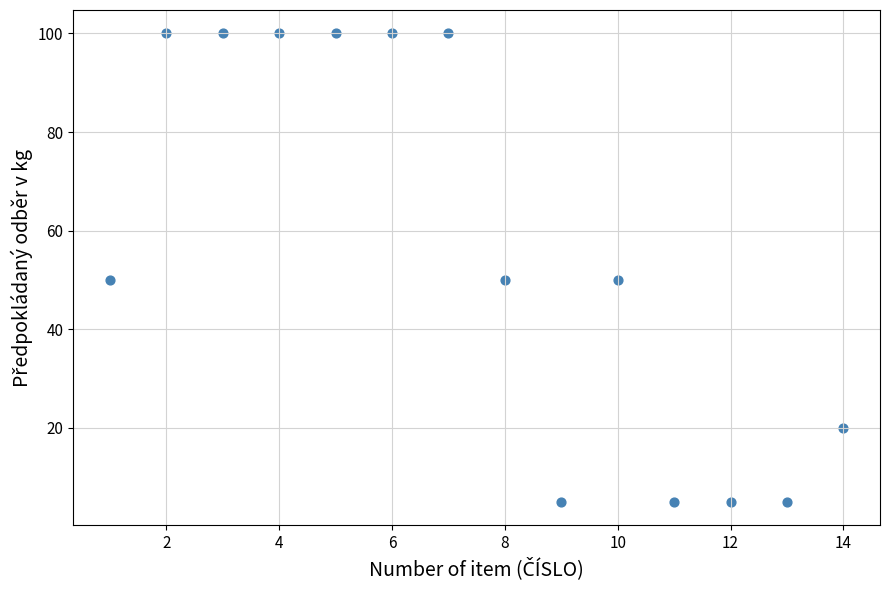

What is the range of Y values (max minus min)?

95